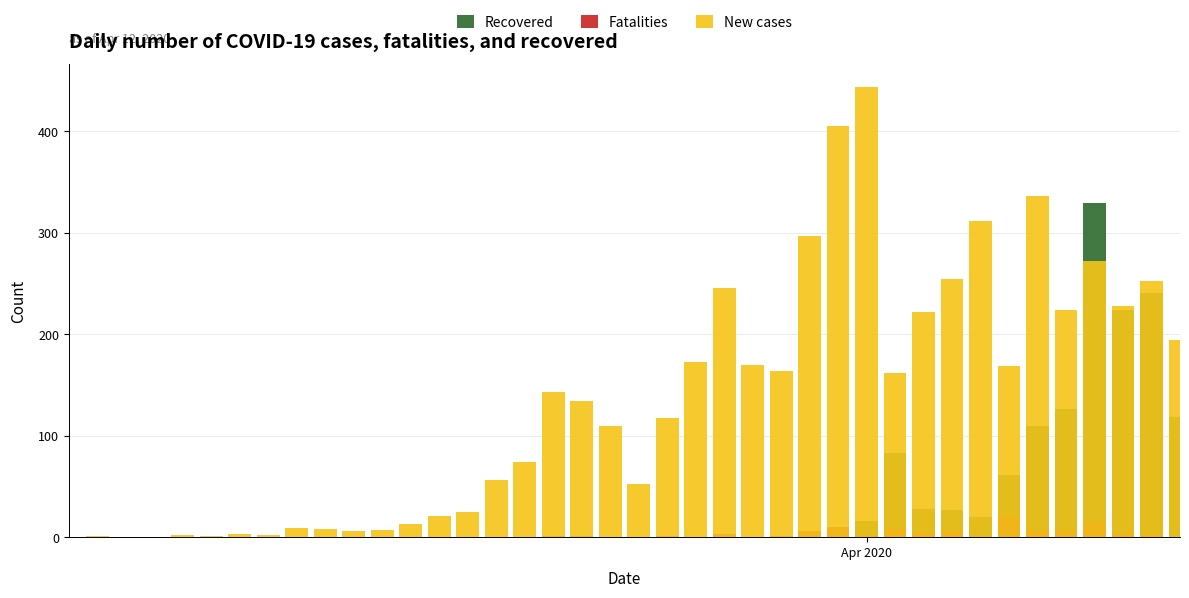

What is the difference between the maximum and minimum values in the New cases series?

444